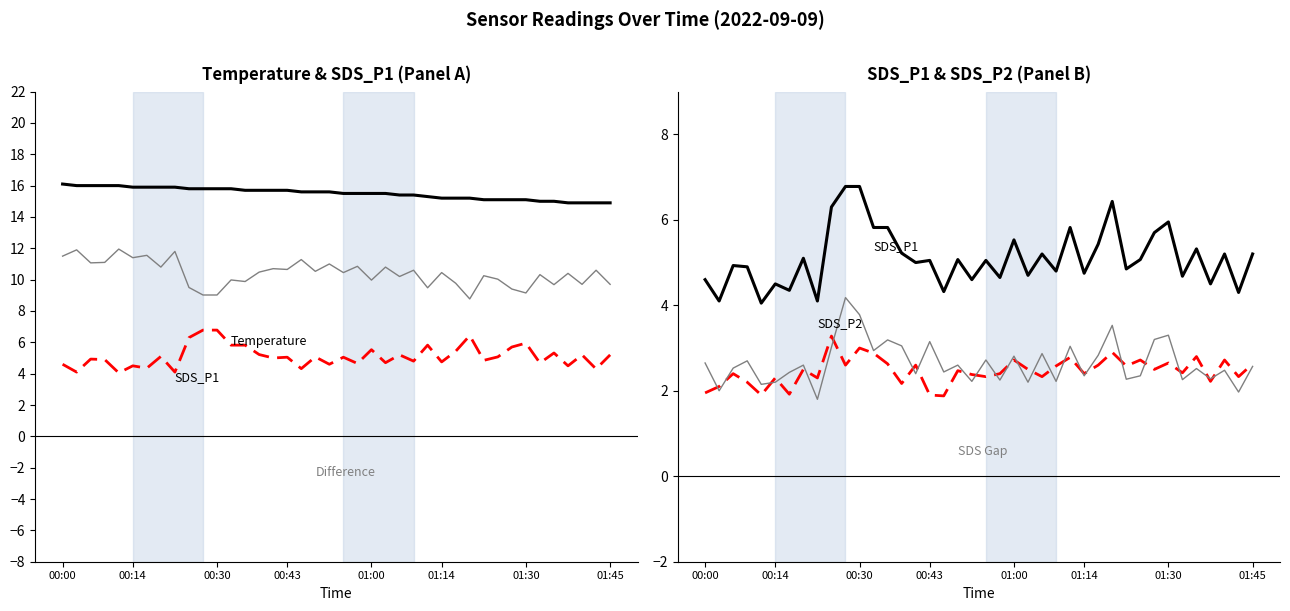

True or false: SDS Gap and Temp - SDS_P1 intersect in this chart.

False